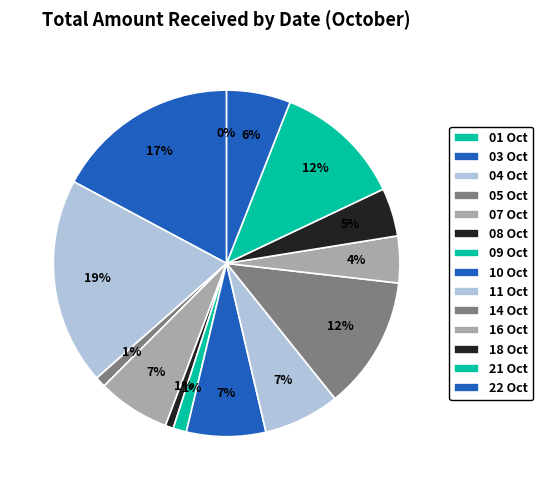

Which category has the smallest portion of the pie?

01 Oct